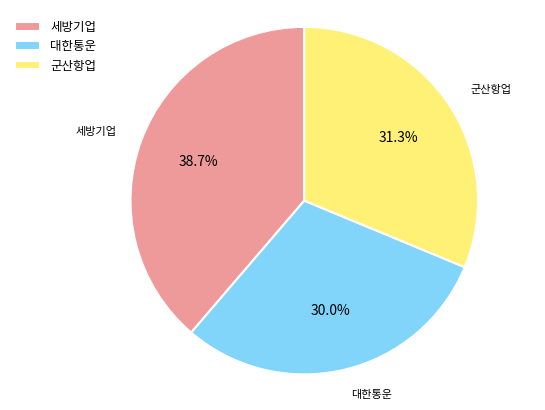

Does any single category account for the majority?

No